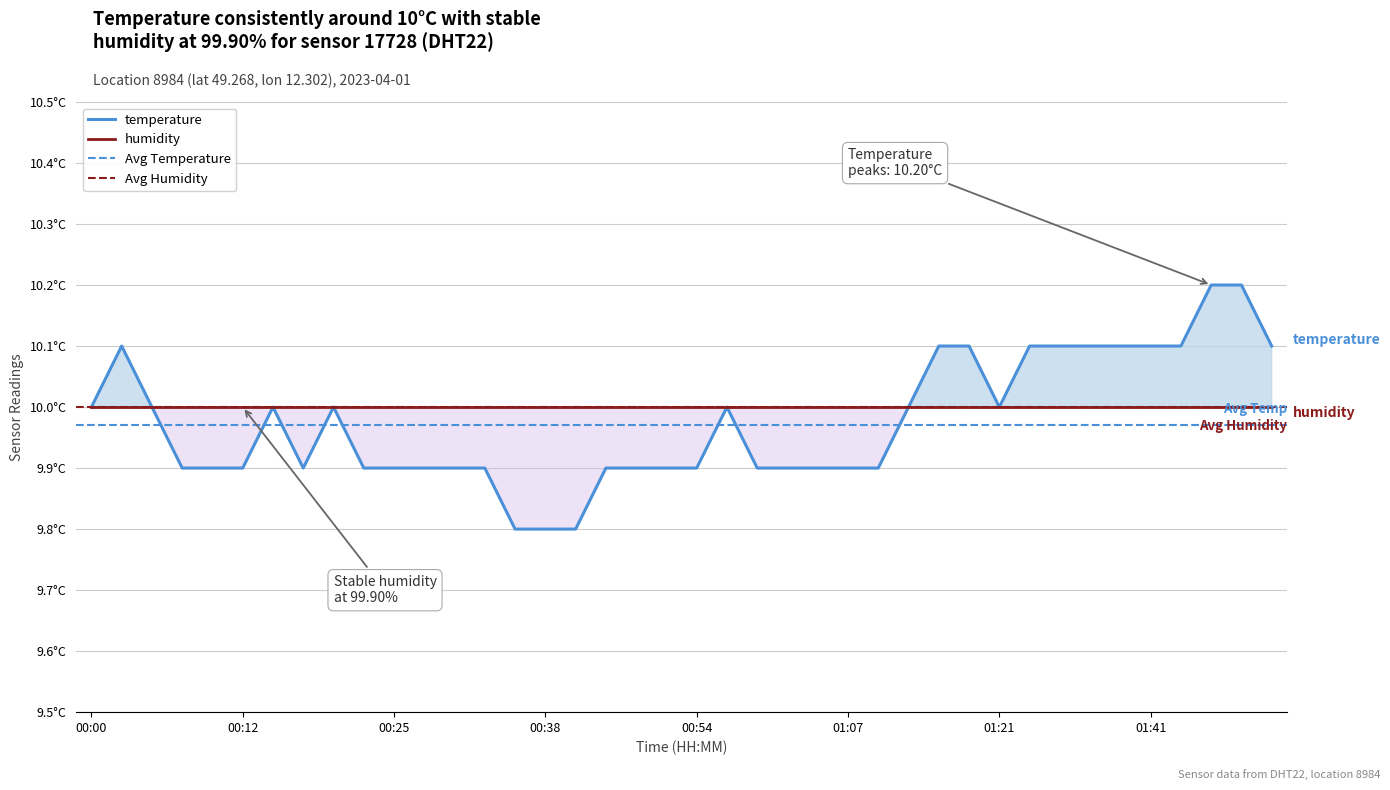

What is the greatest value displayed?

10.2